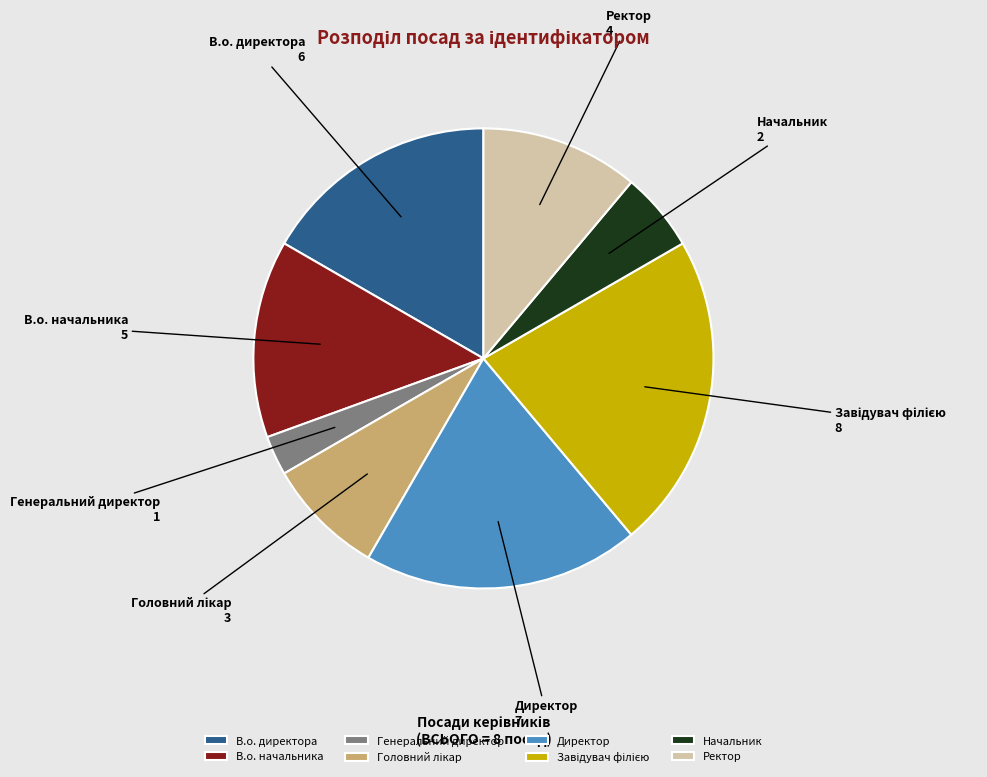

Which slice is the smallest?

Генеральний директор